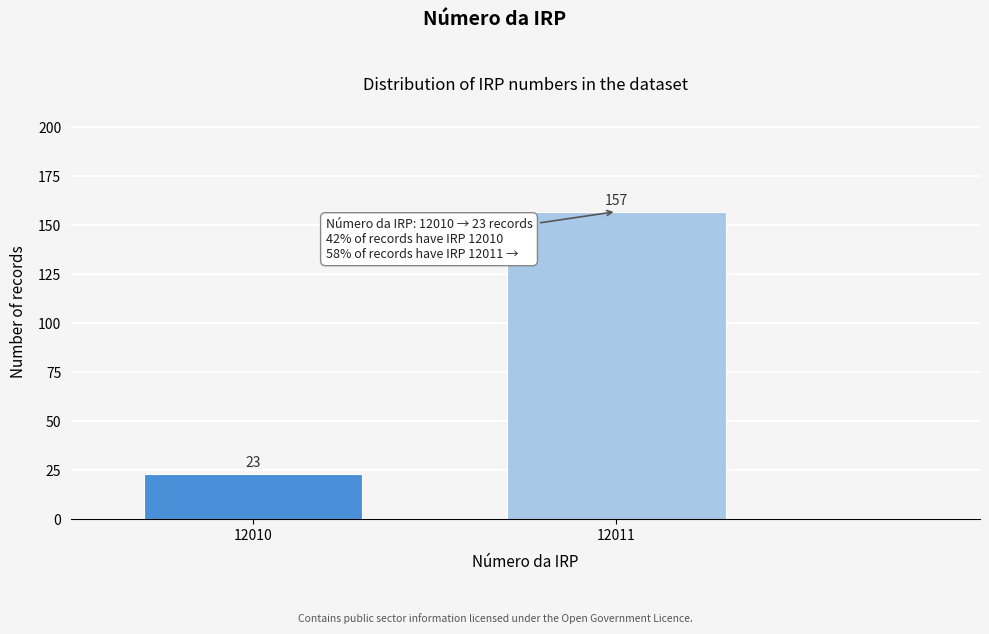

Reading left to right, what are all the values shown in this chart?

12010=23	12011=157